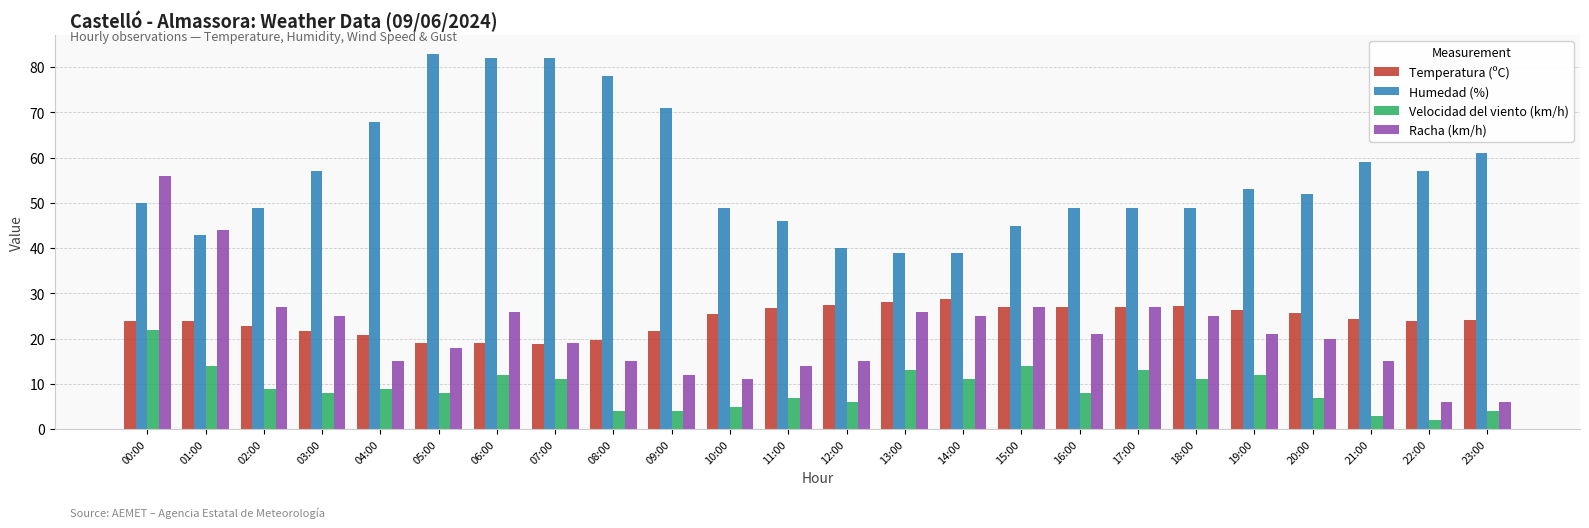

Which label corresponds to the smallest value in the chart?

22:00